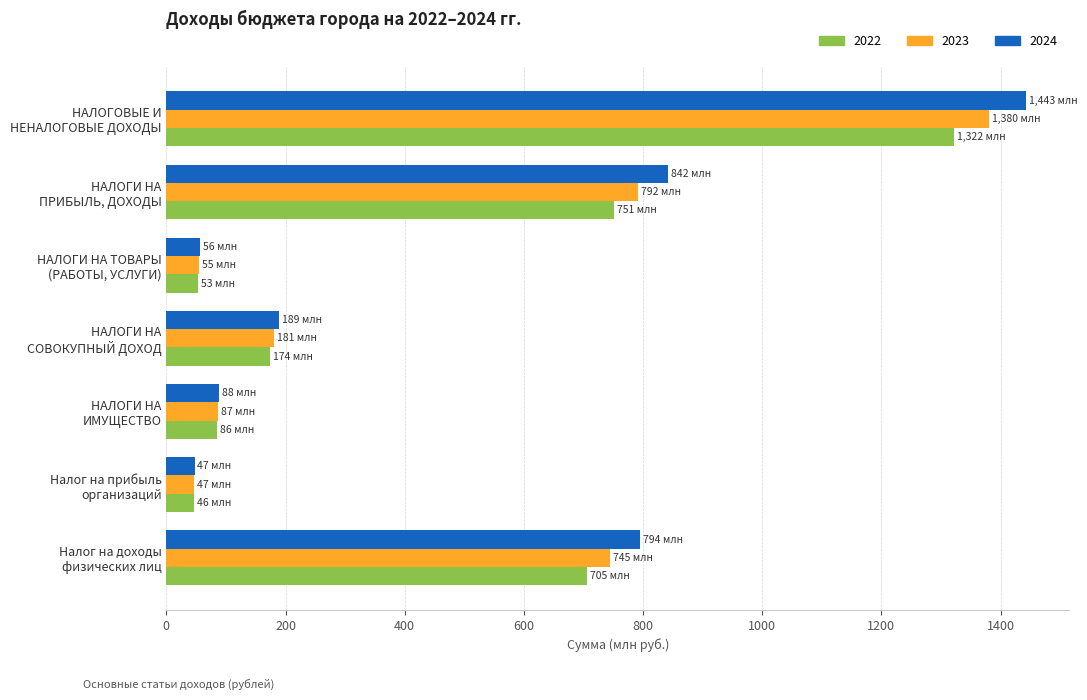

What is the sum of all 2024 values?

3459.1